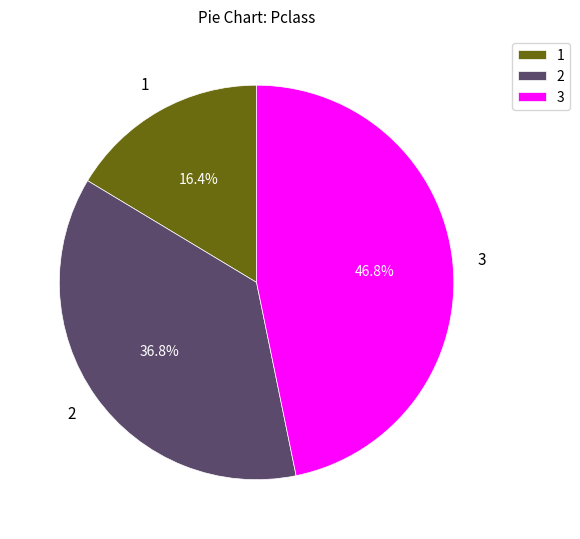

Do 3 and 1 together represent more than half of the pie?

Yes